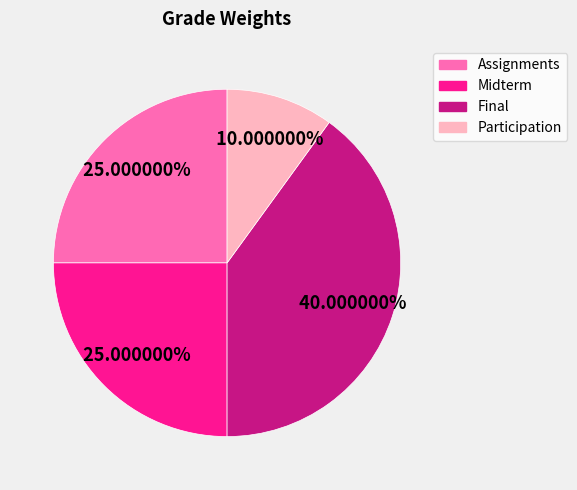

Is Midterm the majority of the pie?

No